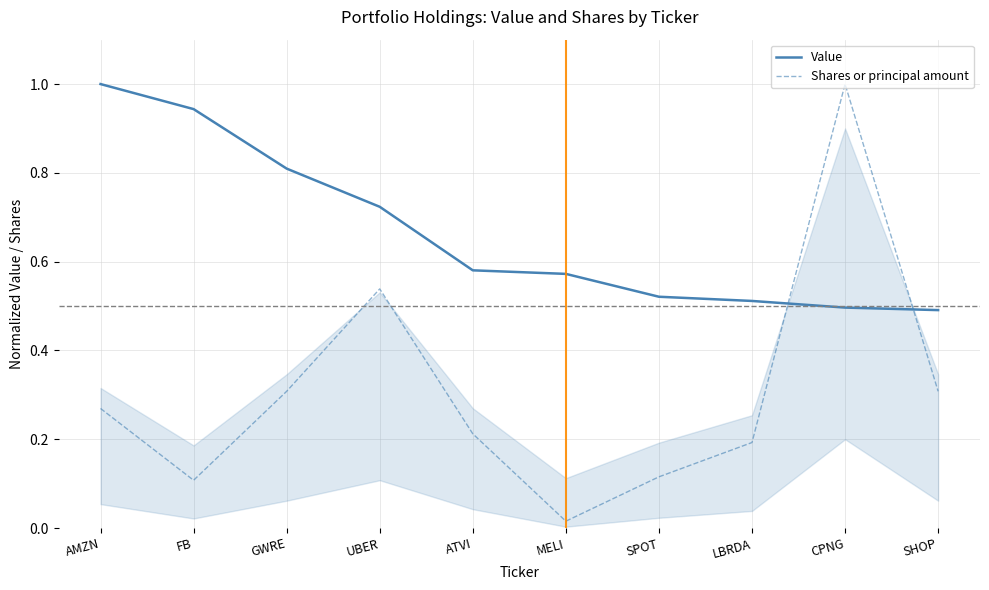

At which label is Value closest to 0?

SHOP